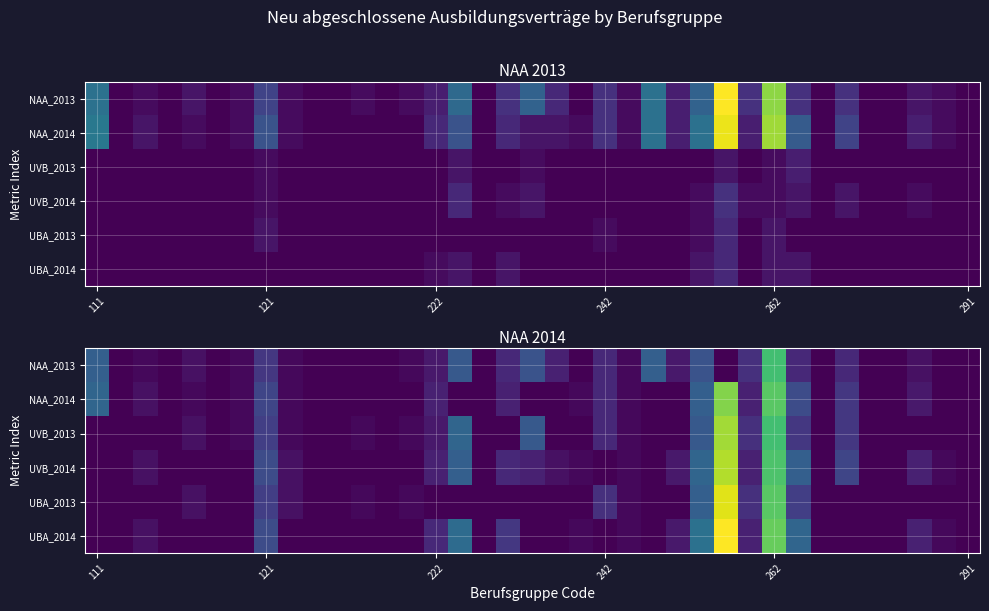

Count the number of categories in the chart.

37